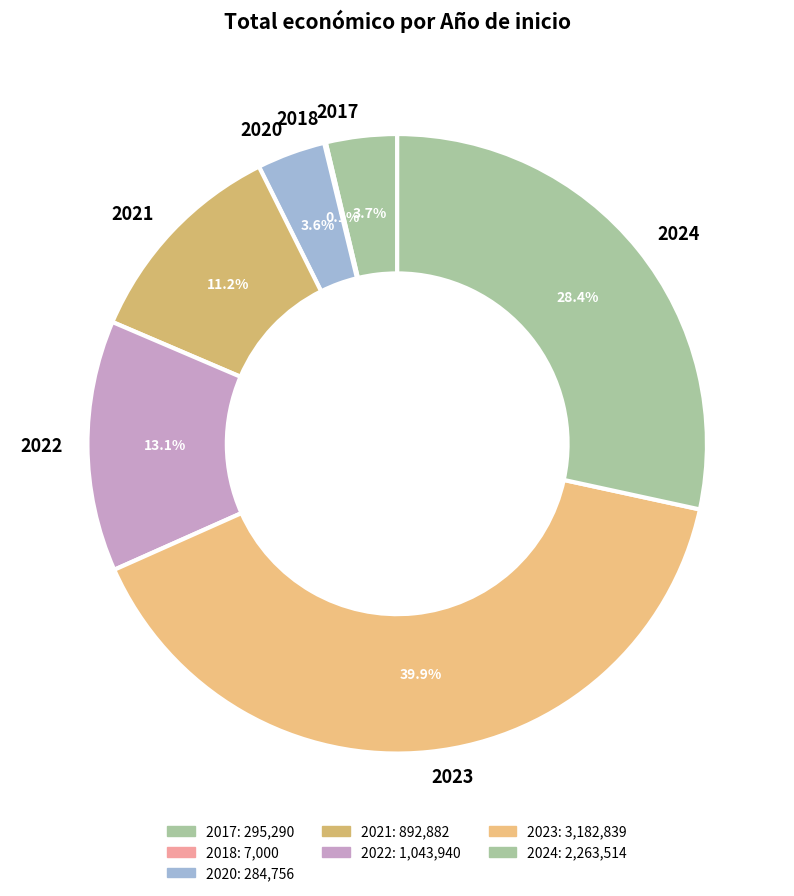

Between 2023 and 2022, which is larger?

2023